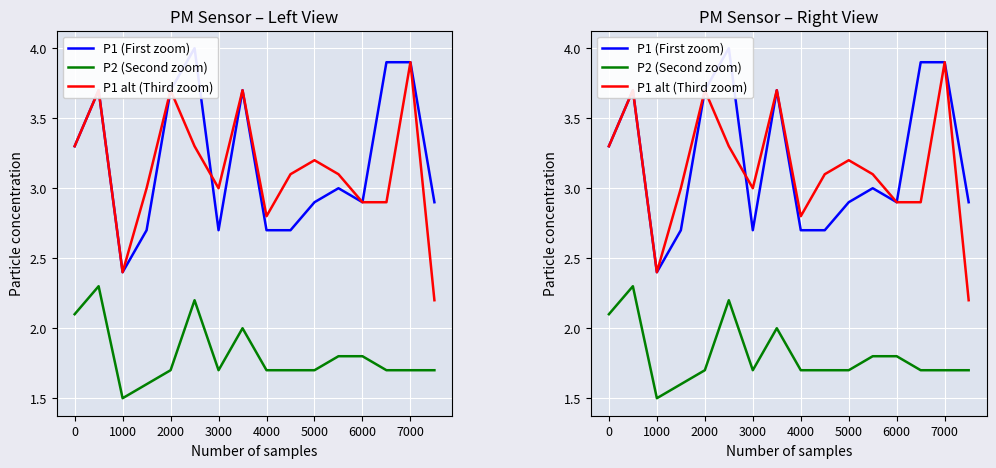

True or false: P1 (First zoom) and P2 (Second zoom) intersect in this chart.

False